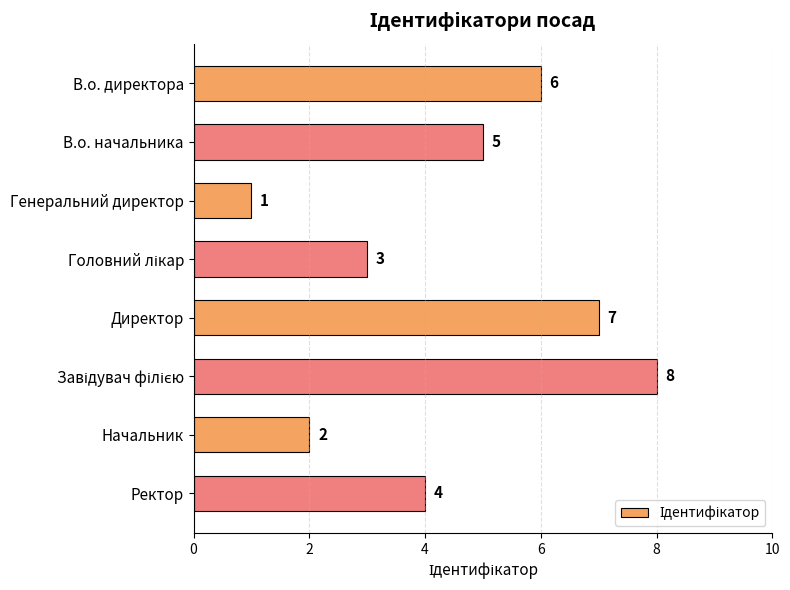

Count the values in the range 3 to 7.

5